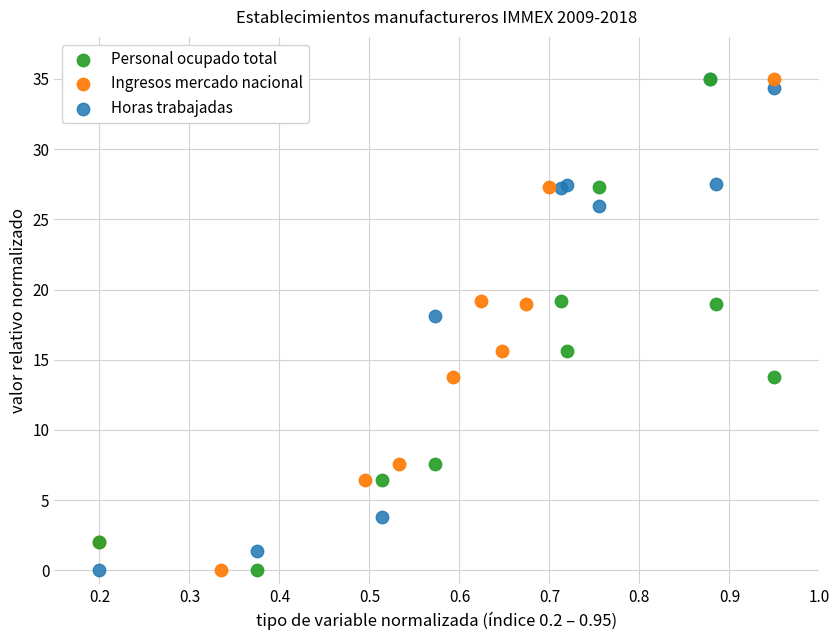

What are all the series names shown in the legend?

Personal ocupado total, Ingresos mercado nacional, Horas trabajadas